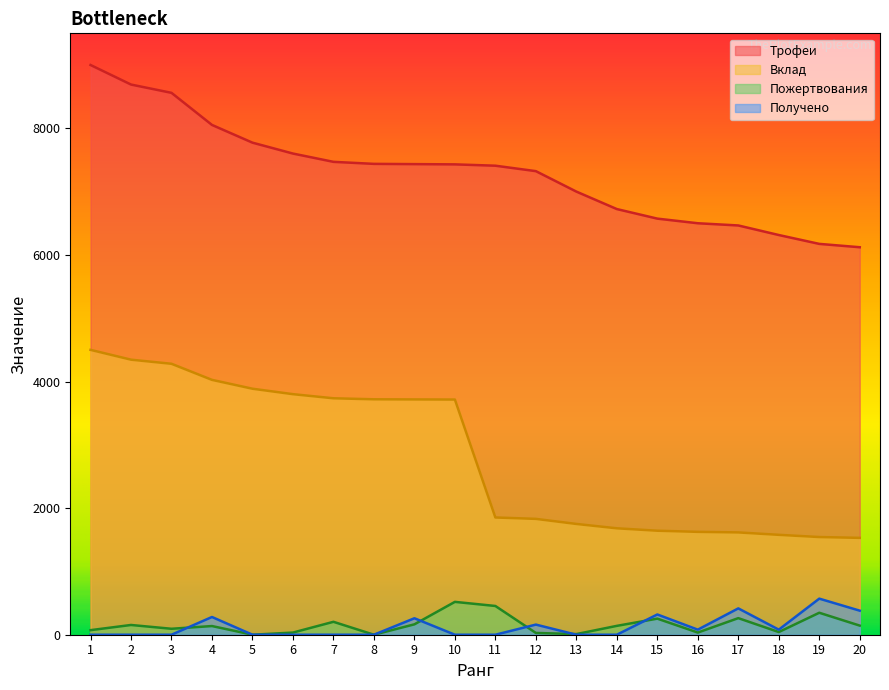

True or false: Трофеи has more than 2 points higher than both neighbors.

False